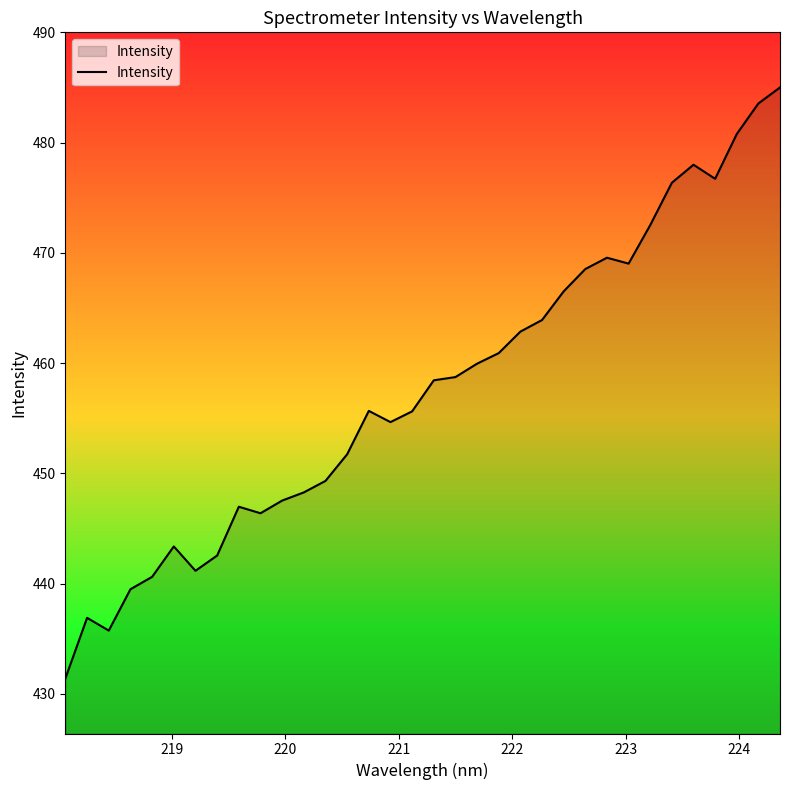

What is the minimum value shown in the chart?

431.4